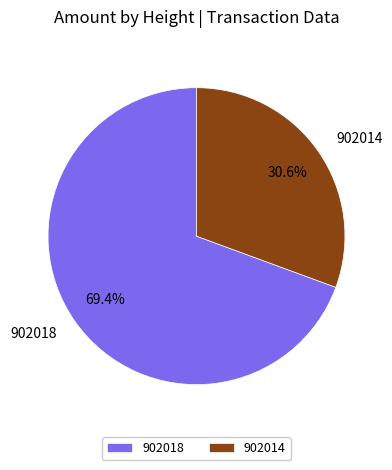

Is there a majority slice in this chart?

Yes